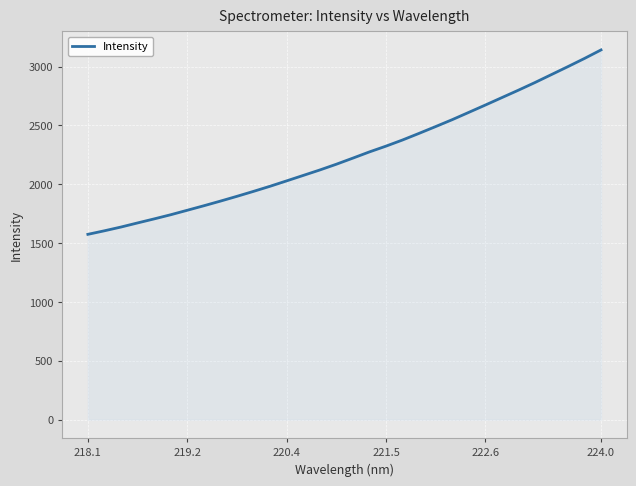

What is the difference between the maximum and minimum values?

1566.7